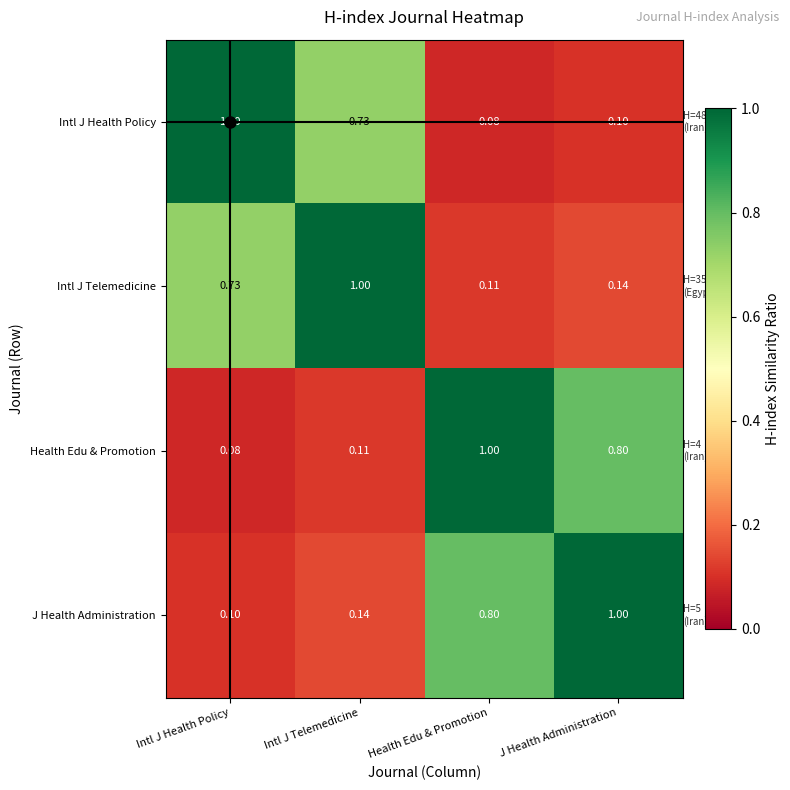

At Intl J Telemedicine, list the series in order from smallest to largest.

Health Edu & Promotion, J Health Administration, Intl J Health Policy, Intl J Telemedicine